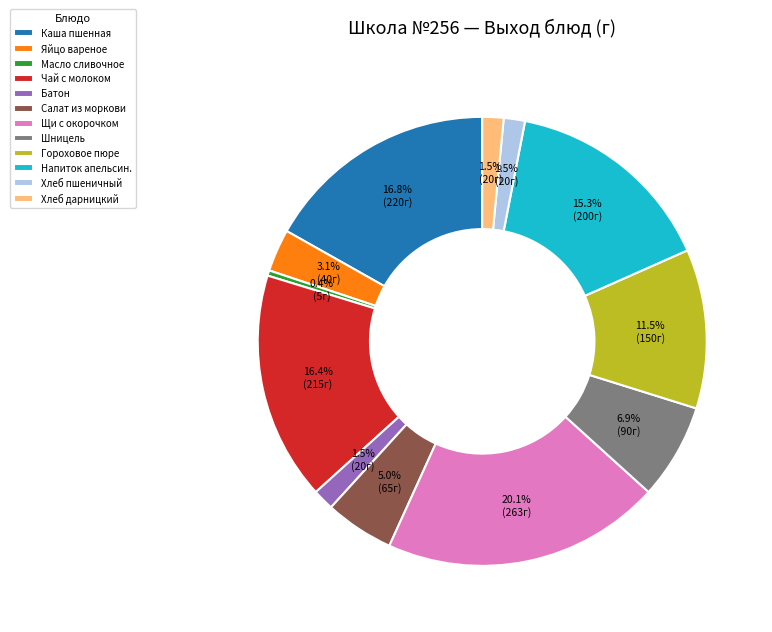

Combined, do Гороховое пюре and Яйцо вареное account for over 50%?

No